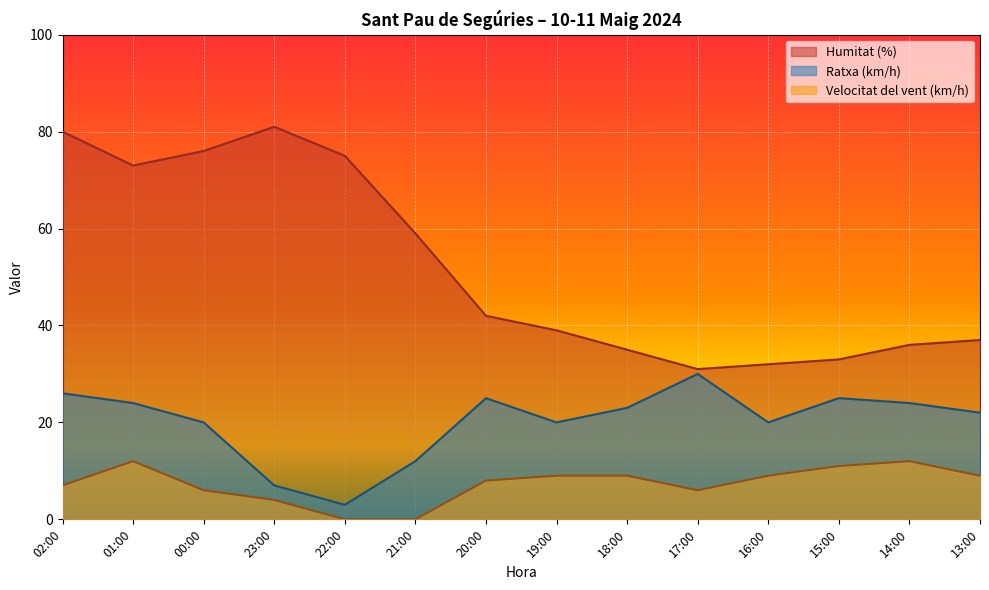

What is the difference between the second highest and second lowest values in the Velocitat del vent (km/h) series?

12